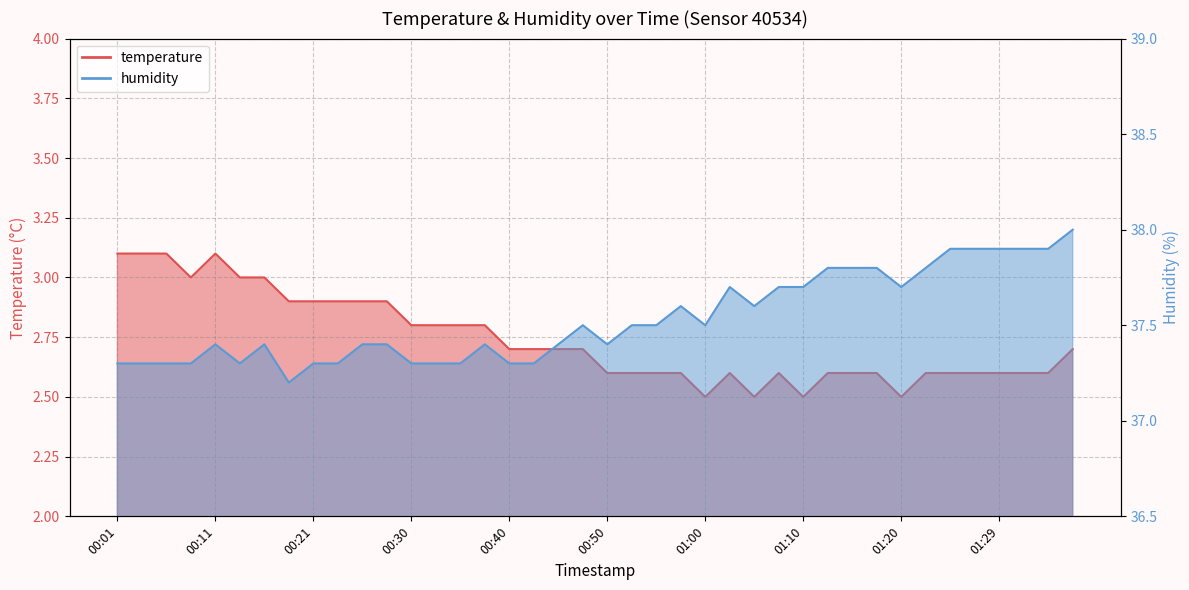

The humidity series shows 37.5 at 01:00. True or false?

True